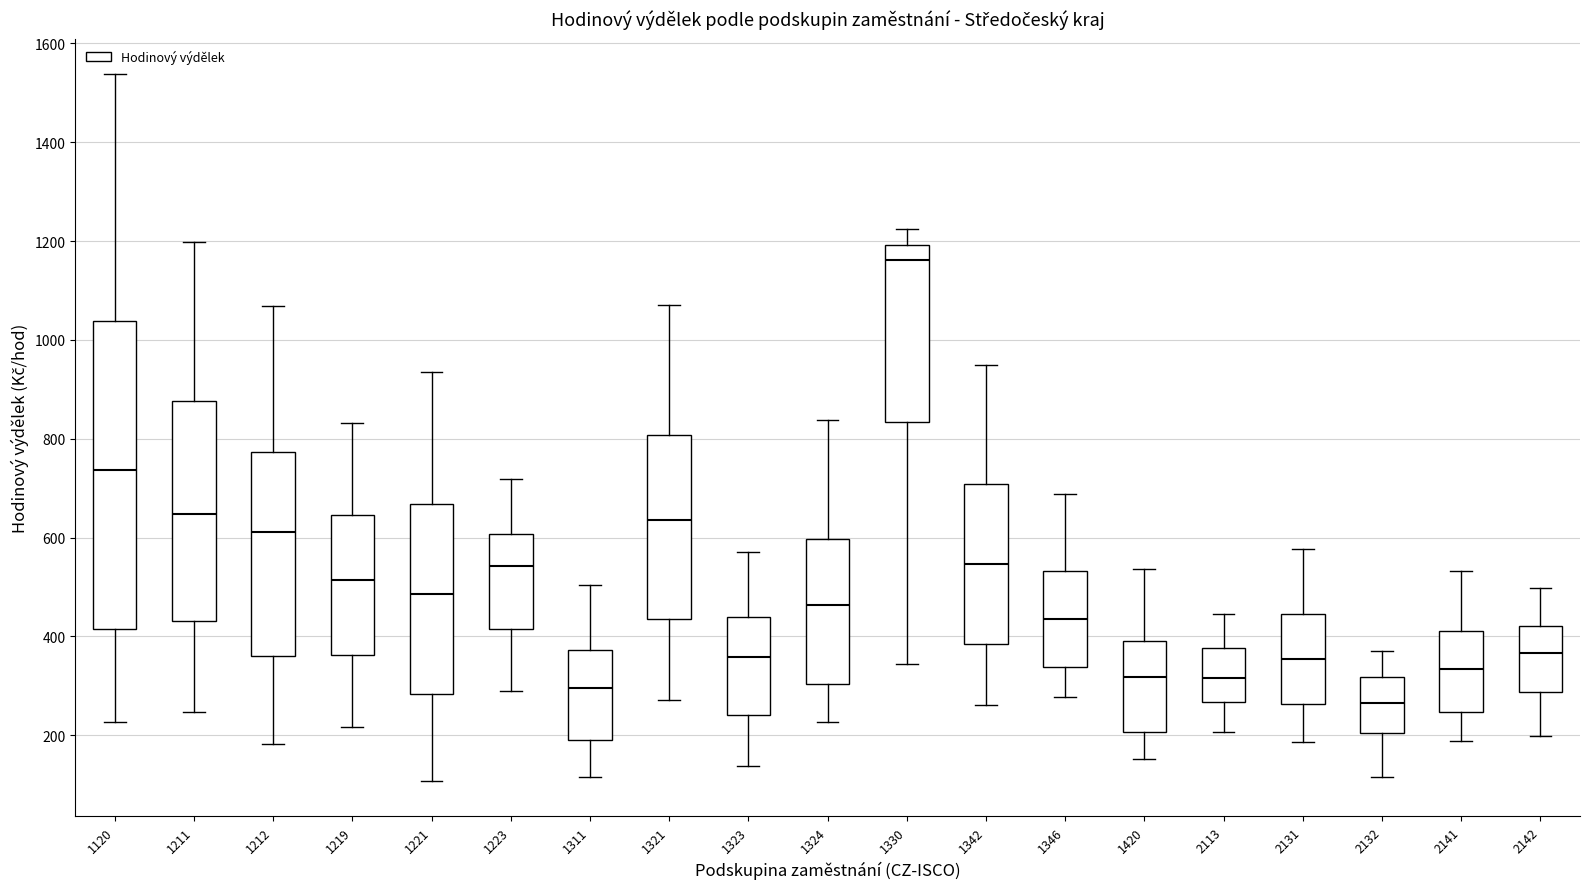

Reading left to right, transcribe this box plot: for each box, give where its median line is, the range the box spans, and where its two whiskers end, as read against the y-axis. The values are not printed on the chart, so give them approximately, as read against the axis.

1120: median 740, box 420 to 1040, whiskers 220 to 1540
1211: median 640, box 440 to 880, whiskers 240 to 1200
1212: median 620, box 360 to 780, whiskers 180 to 1060
1219: median 520, box 360 to 640, whiskers 220 to 840
1221: median 480, box 280 to 660, whiskers 100 to 940
1223: median 540, box 420 to 600, whiskers 280 to 720
1311: median 300, box 200 to 380, whiskers 120 to 500
1321: median 640, box 440 to 800, whiskers 280 to 1080
1323: median 360, box 240 to 440, whiskers 140 to 580
1324: median 460, box 300 to 600, whiskers 220 to 840
1330: median 1160, box 840 to 1200, whiskers 340 to 1220
1342: median 540, box 380 to 700, whiskers 260 to 940
1346: median 440, box 340 to 540, whiskers 280 to 680
1420: median 320, box 200 to 400, whiskers 160 to 540
2113: median 320, box 260 to 380, whiskers 200 to 440
2131: median 360, box 260 to 440, whiskers 180 to 580
2132: median 260, box 200 to 320, whiskers 120 to 380
2141: median 340, box 240 to 420, whiskers 180 to 540
2142: median 360, box 280 to 420, whiskers 200 to 500